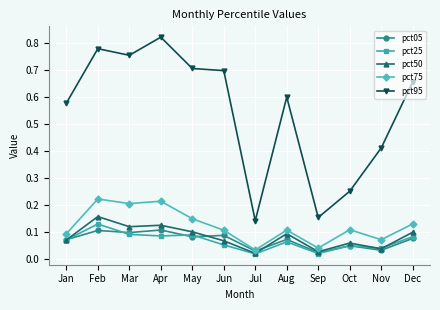

True or false: pct95 and pct25 intersect in this chart.

False